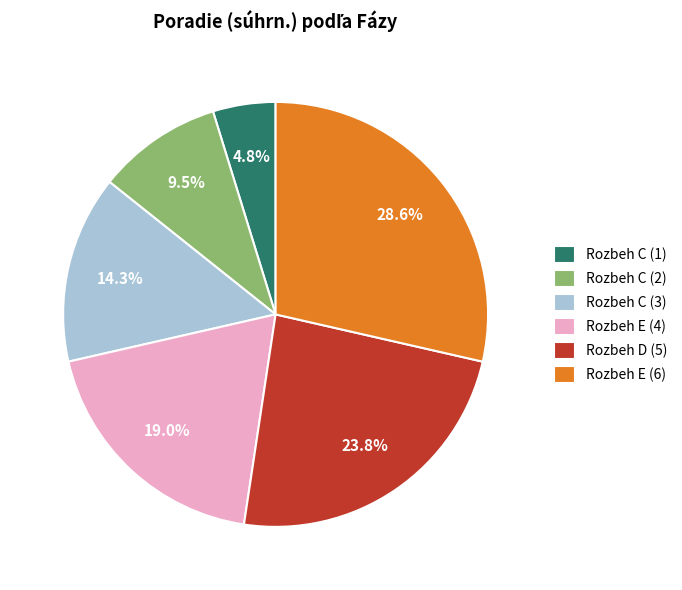

To the nearest percent, what is the difference between the largest and smallest slice percentages?

24%